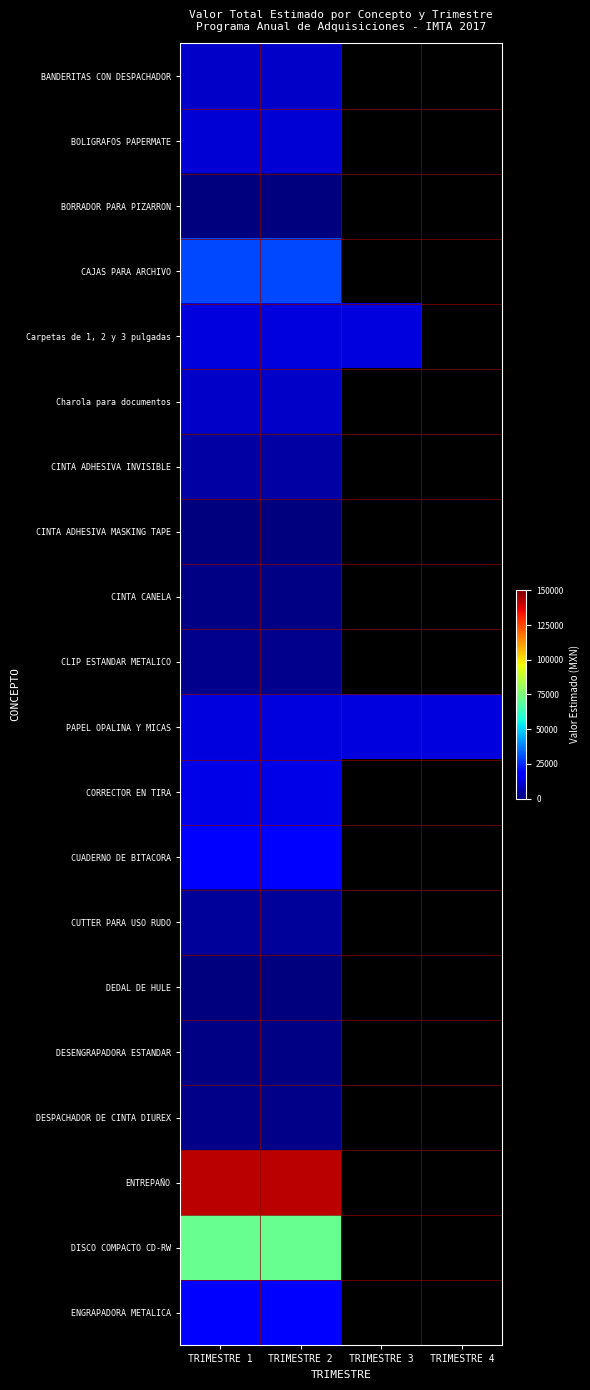

Which has a higher value, TRIMESTRE 4 or TRIMESTRE 1?

TRIMESTRE 1